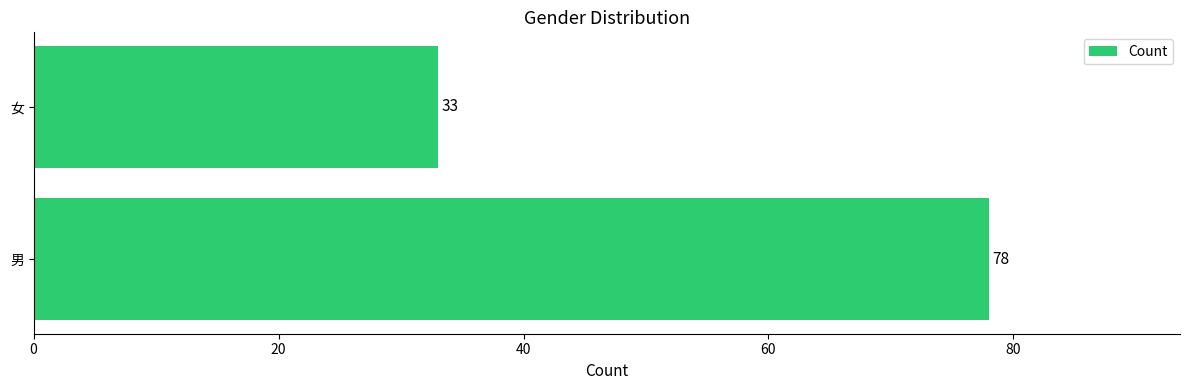

Reading bottom to top, what are all the values shown in this chart?

男=78	女=33